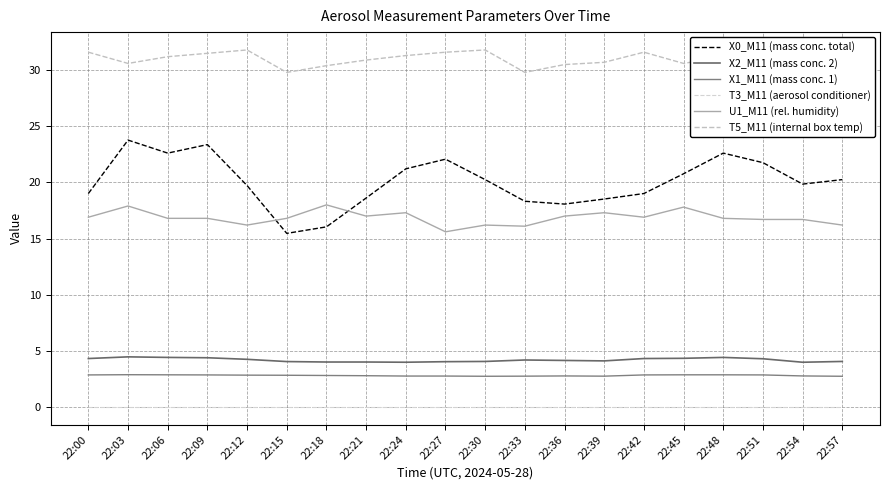

After their last crossing, which series has the higher values: U1_M11 (rel. humidity) or X0_M11 (mass conc. total)?

X0_M11 (mass conc. total)